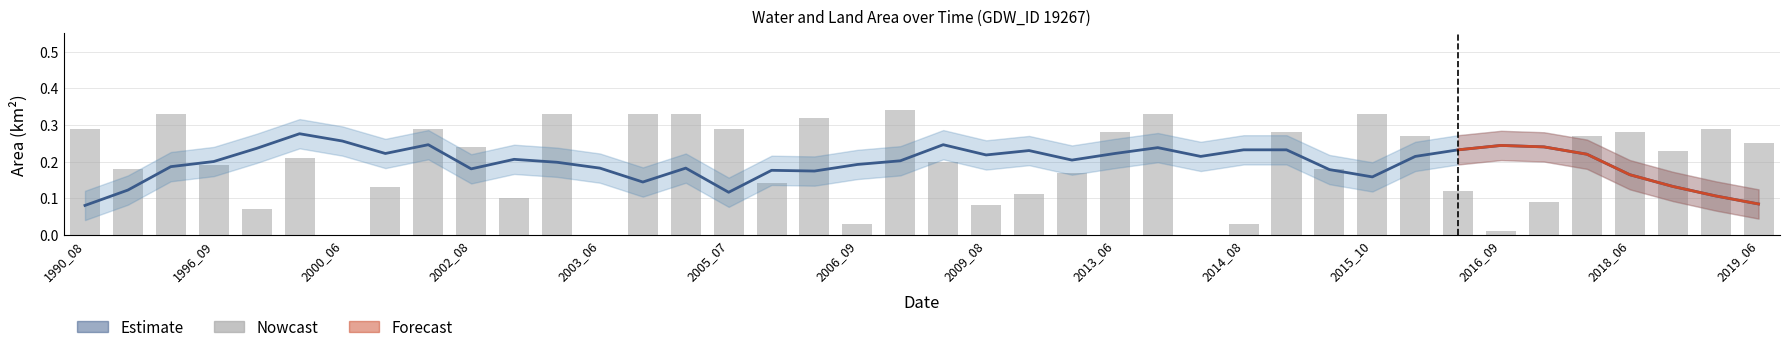

The value at 2010_09 is 0.1. True or false?

True